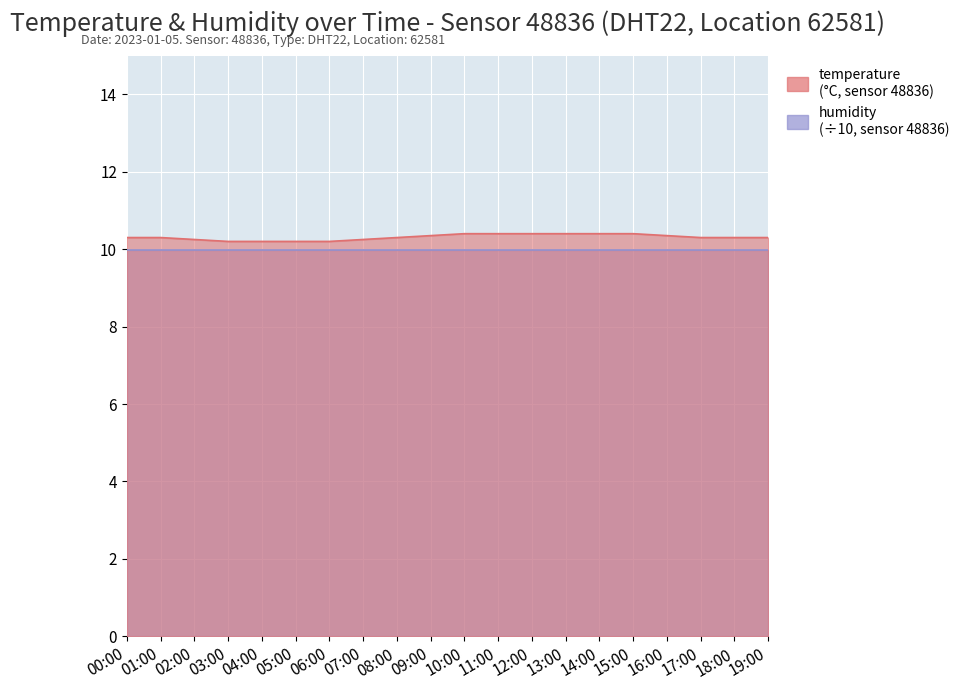

Rank the categories by value from lowest to highest.

03:00, 04:00, 05:00, 06:00, 02:00, 07:00, 00:00, 01:00, 08:00, 17:00, 18:00, 19:00, 09:00, 16:00, 10:00, 11:00, 12:00, 13:00, 14:00, 15:00